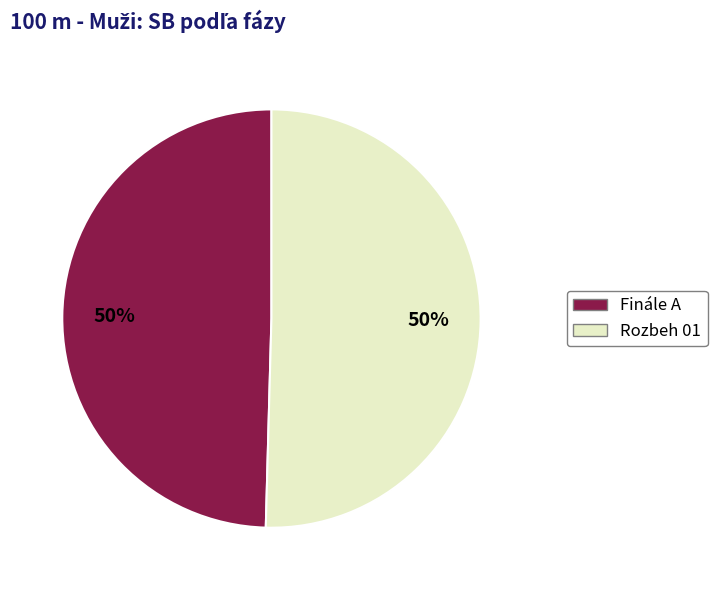

Combined, do Rozbeh 01 and Finále A account for over 50%?

Yes